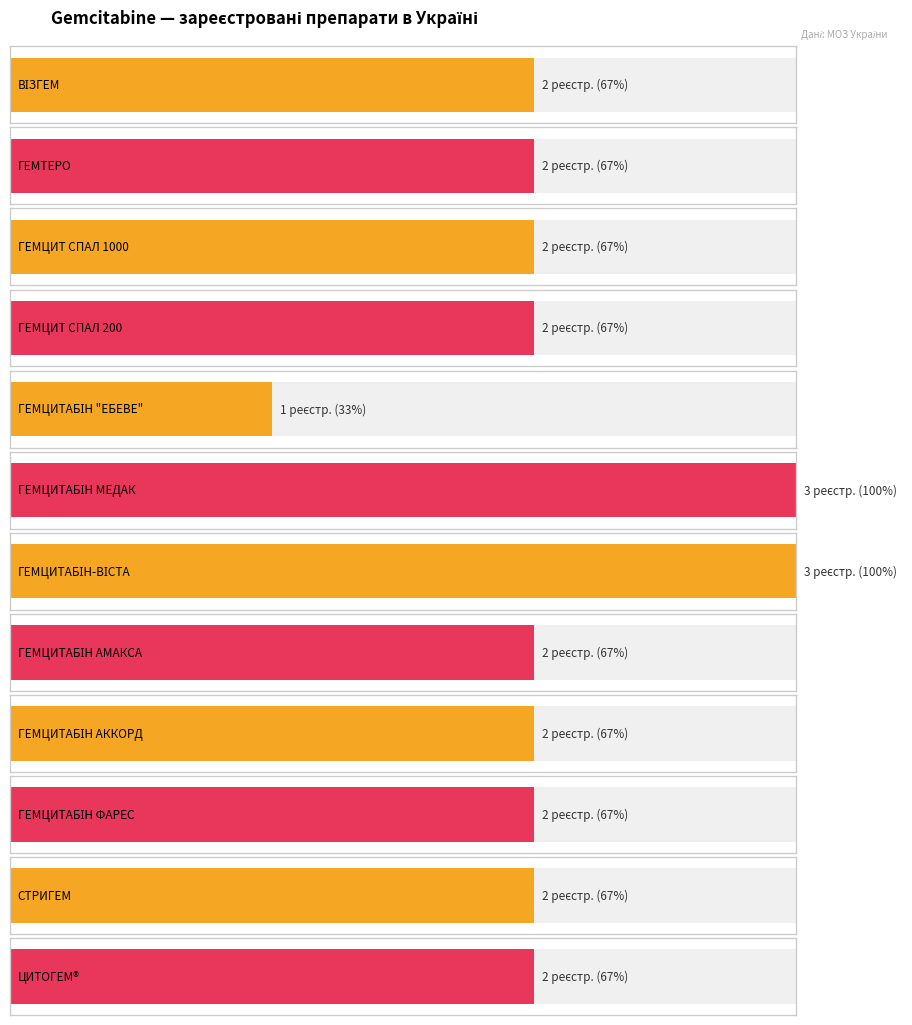

Is it true that the value at ГЕМЦИТАБІН ФАРЕС is 2?

True